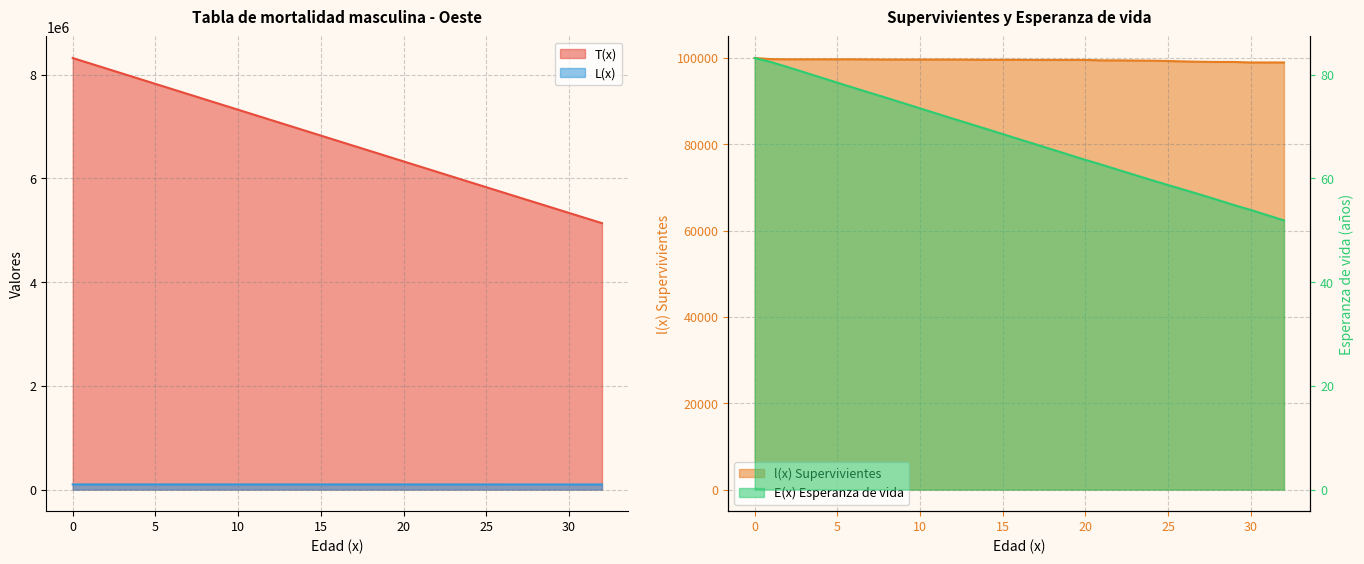

What is the greatest value displayed?

8319942.0